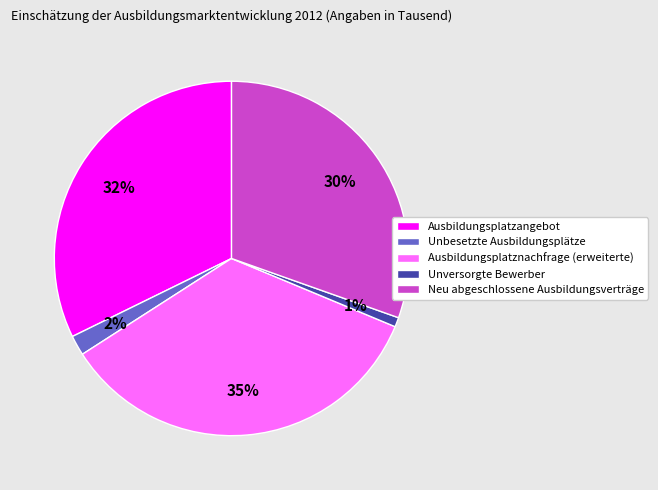

What percentage is the Unbesetzte Ausbildungsplätze slice, to the nearest percent?

2%